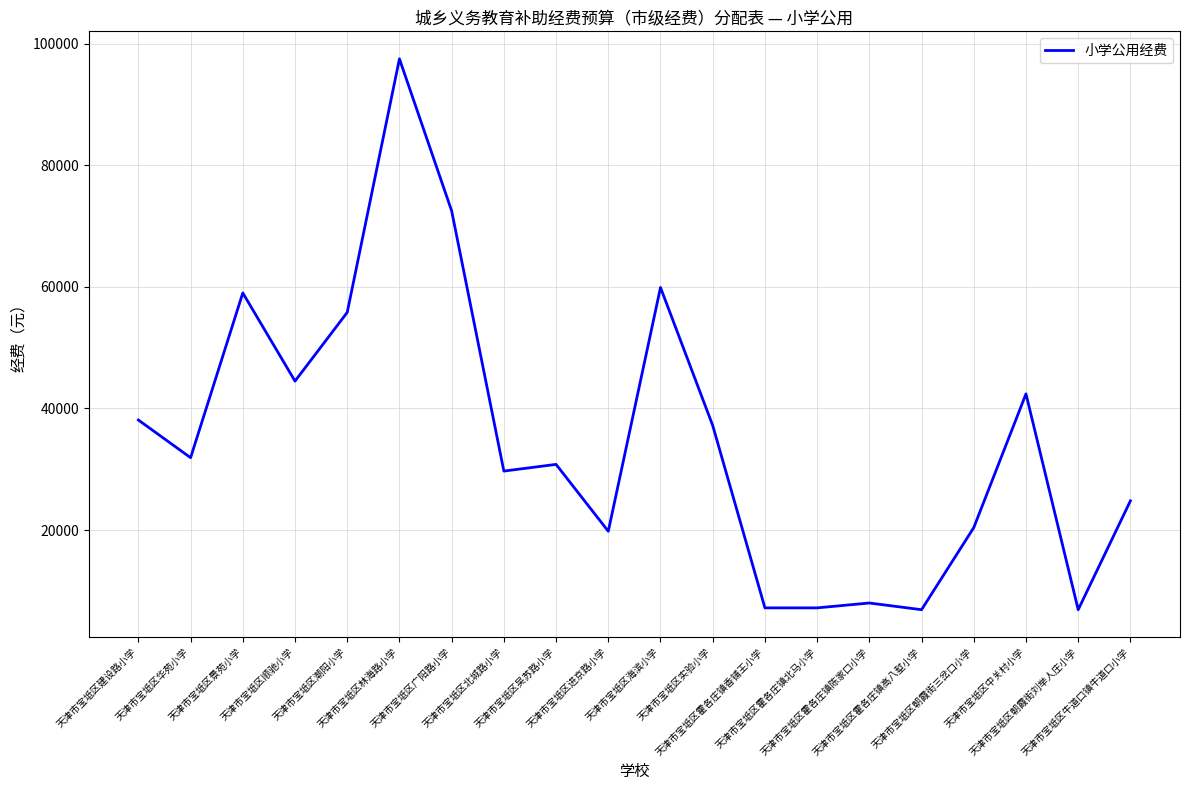

What is the difference between the maximum and minimum values?

90600